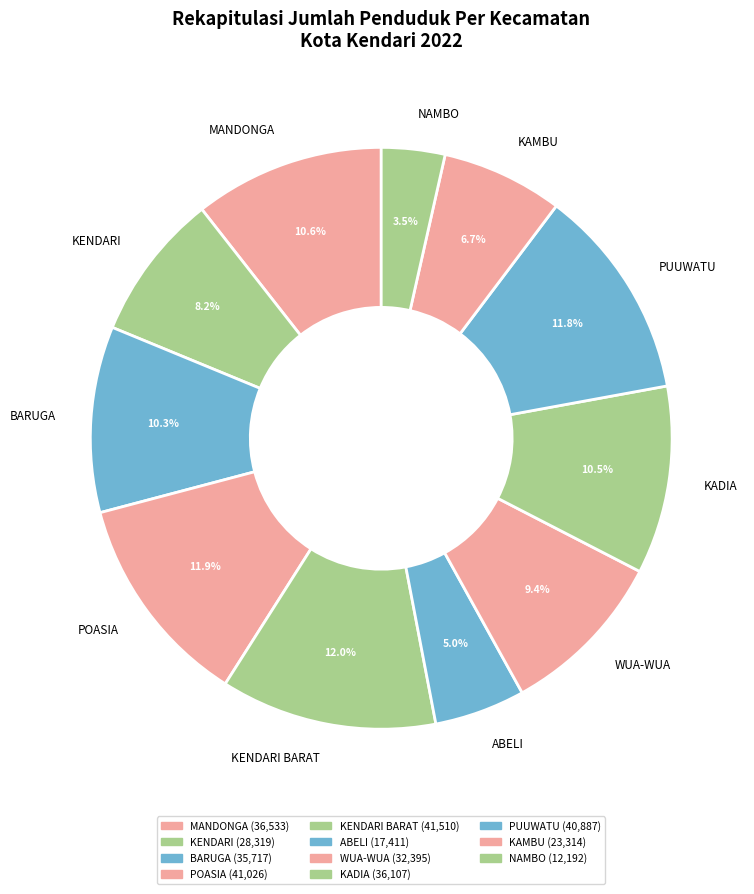

Is it true that KENDARI BARAT is 1% of the pie?

False